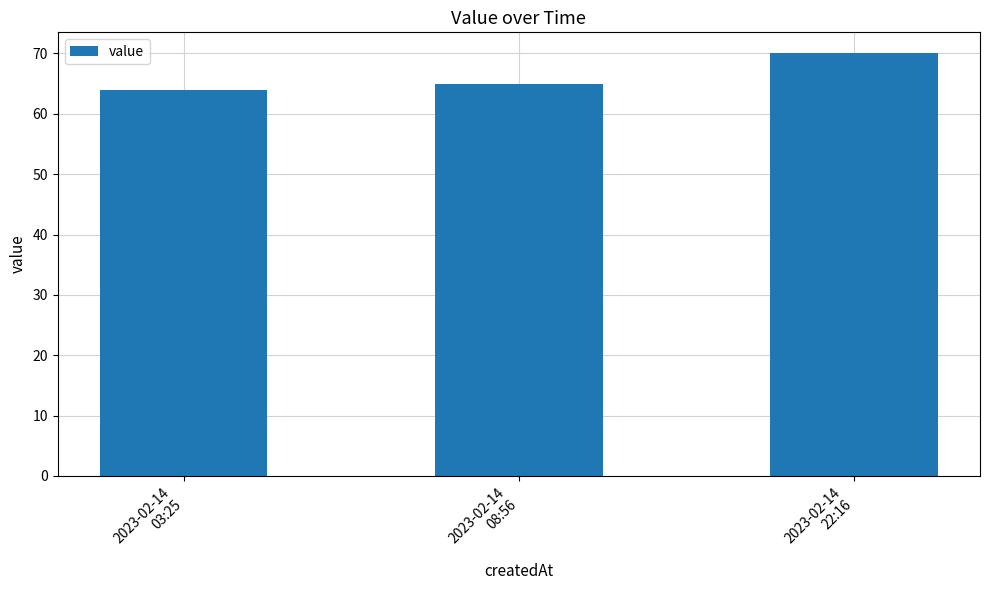

The chart shows a value of 41 at 2023-02-14
08:56. True or false?

False